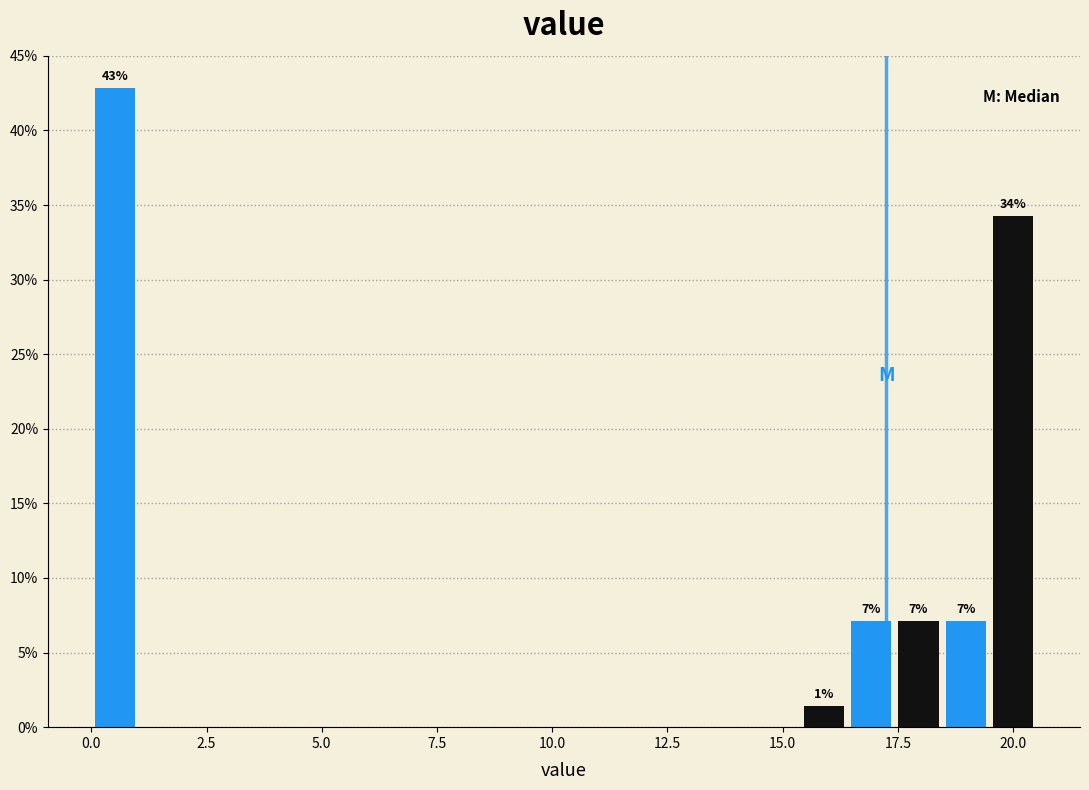

Around what value on the x-axis is the tallest bar? Give the approximate position of its centre, as read against the axis.

0.5